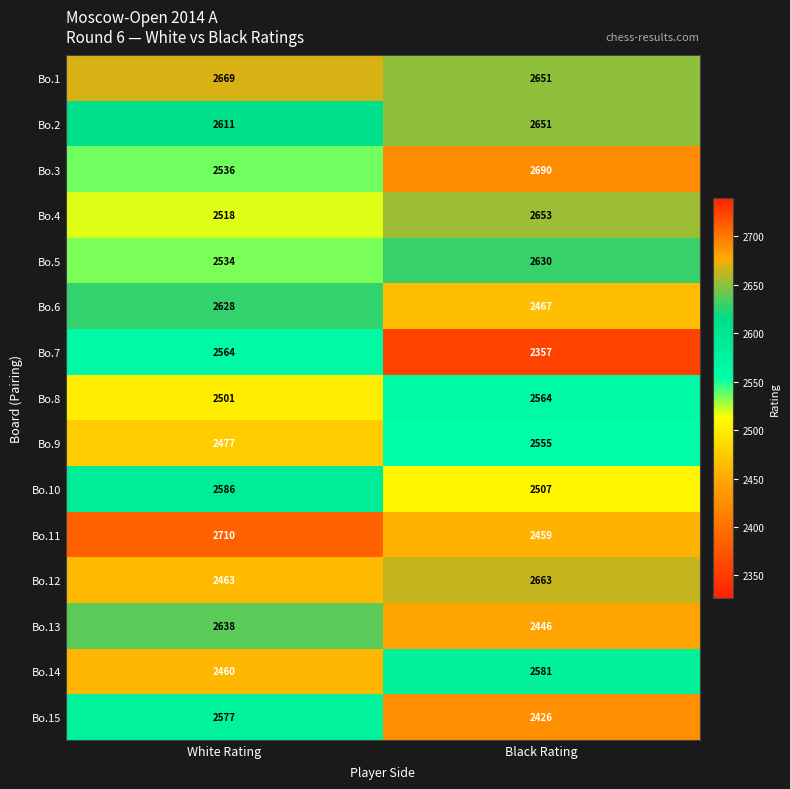

Which series has the widest spread of values?

Bo.11